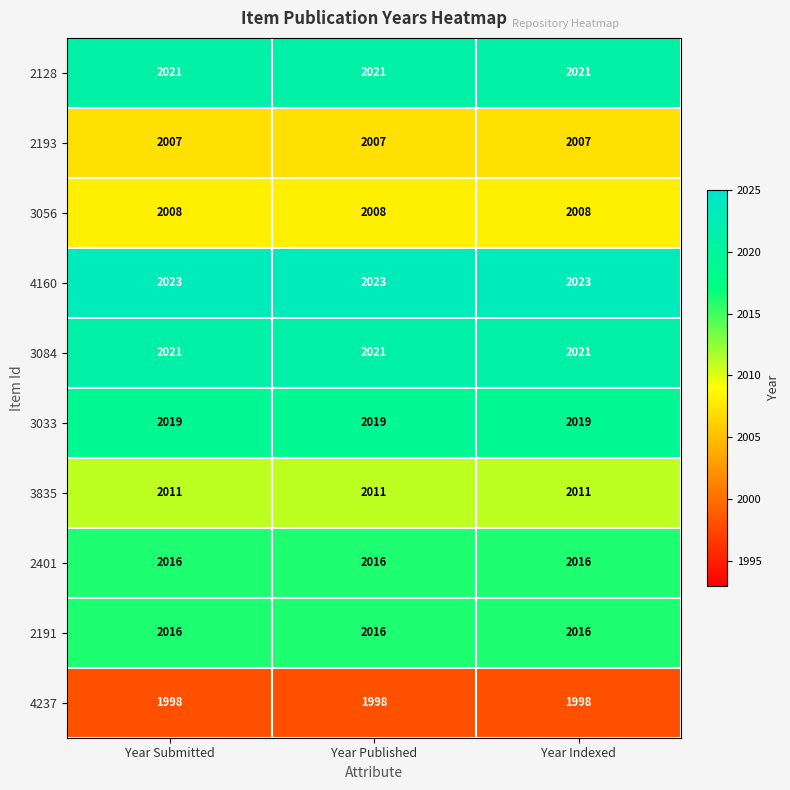

Is it true that 4160 equals 2023 at Year Published?

True